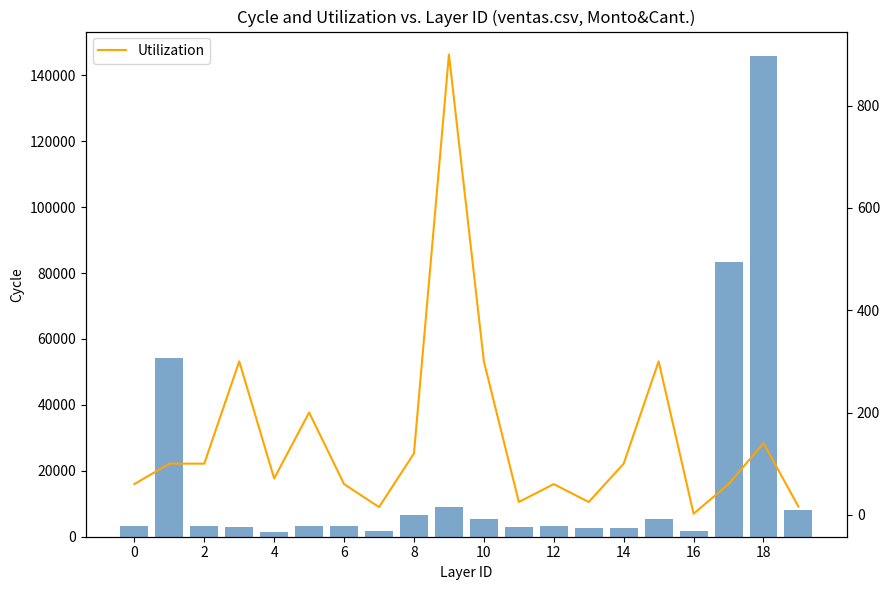

How many values in the Monto series are below 3240?

9